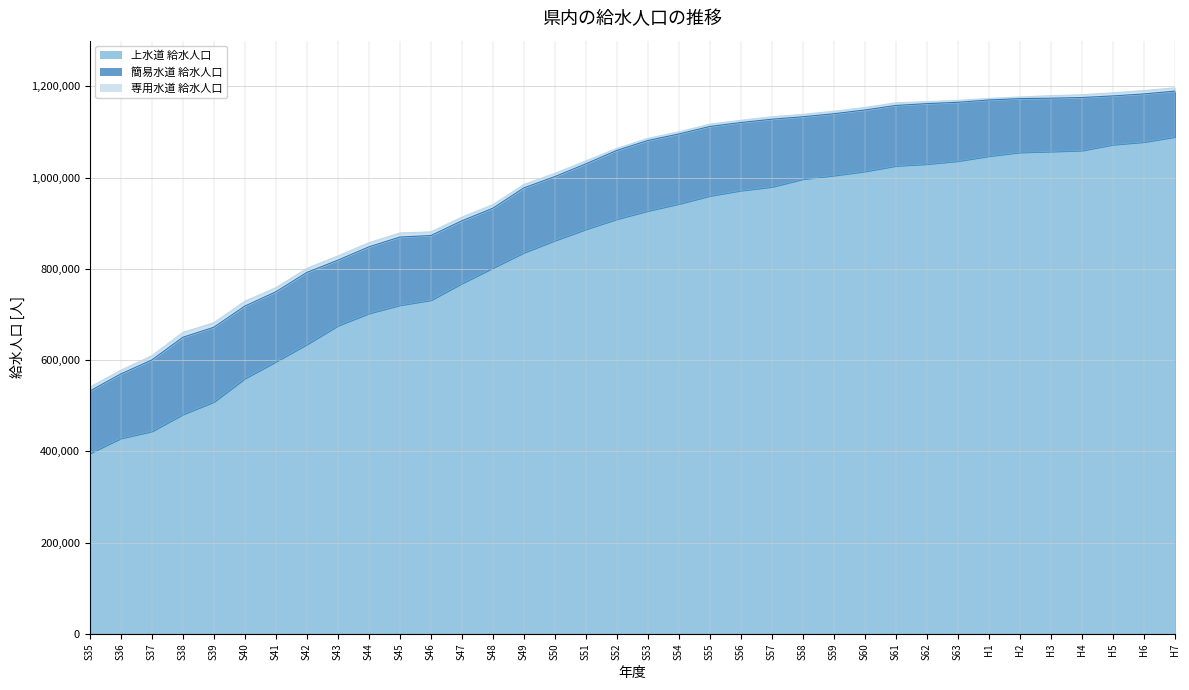

True or false: 専用水道 給水人口 (line) and 簡易水道 給水人口 (line) cross at least once.

False